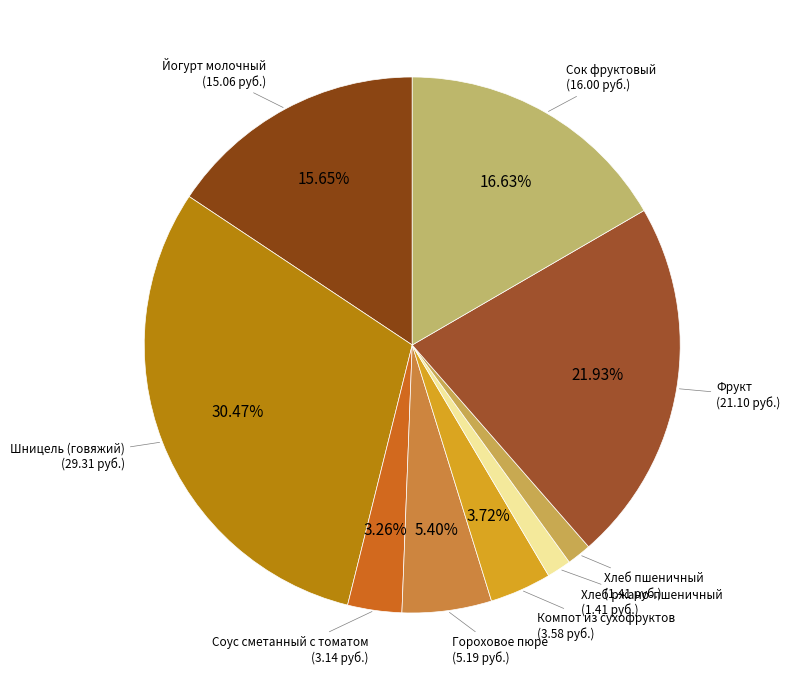

To the nearest percent, what portion does Компот из сухофруктов represent?

4%